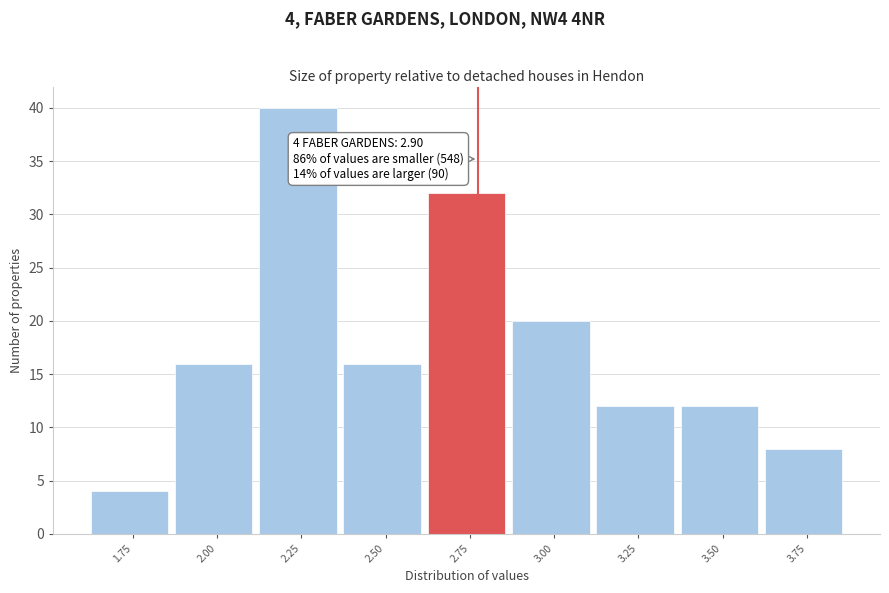

Reading left to right, extract all data points from this chart.

4	16	40	16	32	20	12	12	8